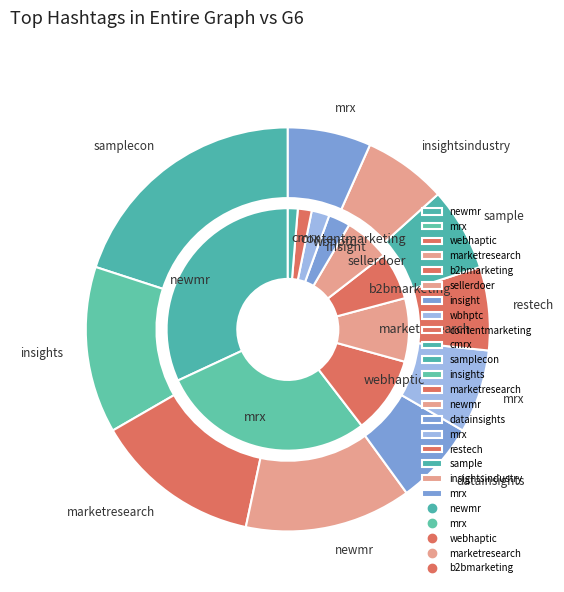

What portion of the pie excludes newmr?

68.1%